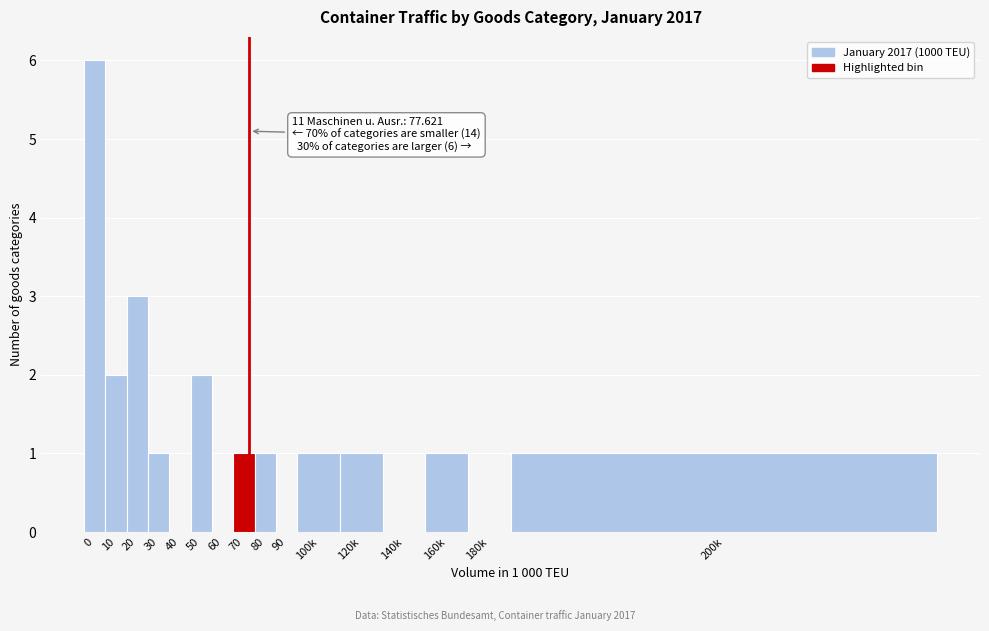

Reading left to right, transcribe all the data shown in this chart.

0=6	10=2	20=3	30=1	40=0	50=2	60=0	70=1	80=1	90=0	100k=1	120k=1	140k=0	160k=1	180k=0	200k=1